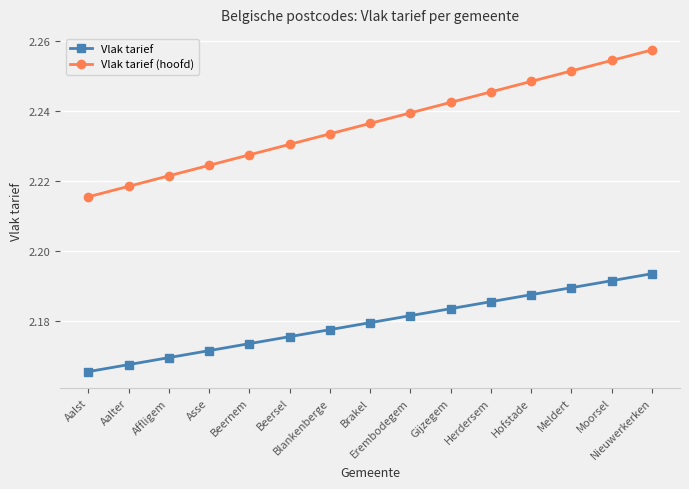

List the labels in order of Vlak tarief value, smallest first.

Aalst, Aalter, Affligem, Asse, Beernem, Beersel, Blankenberge, Brakel, Erembodegem, Gijzegem, Herdersem, Hofstade, Meldert, Moorsel, Nieuwerkerken